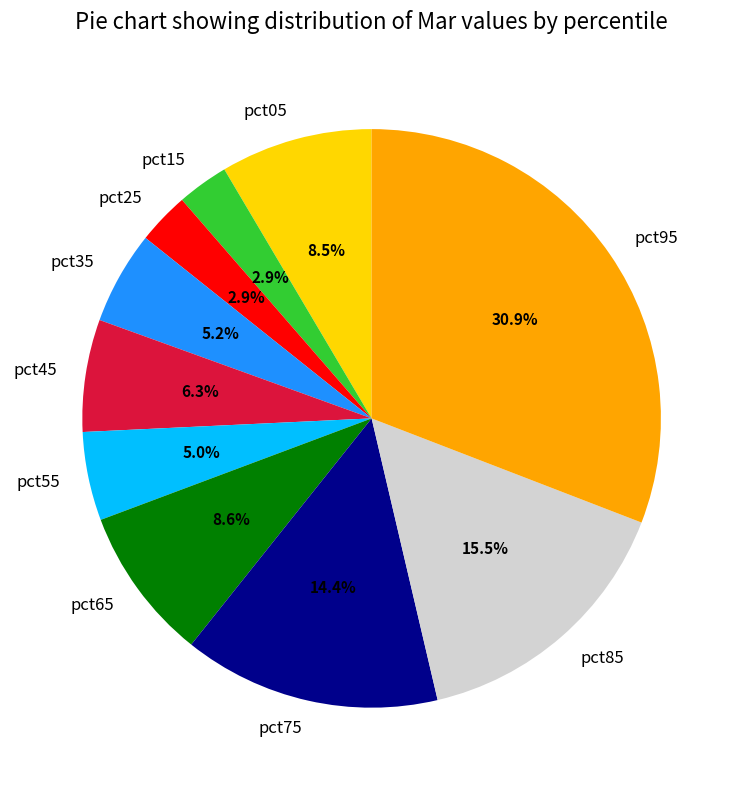

Is there a majority slice in this chart?

No